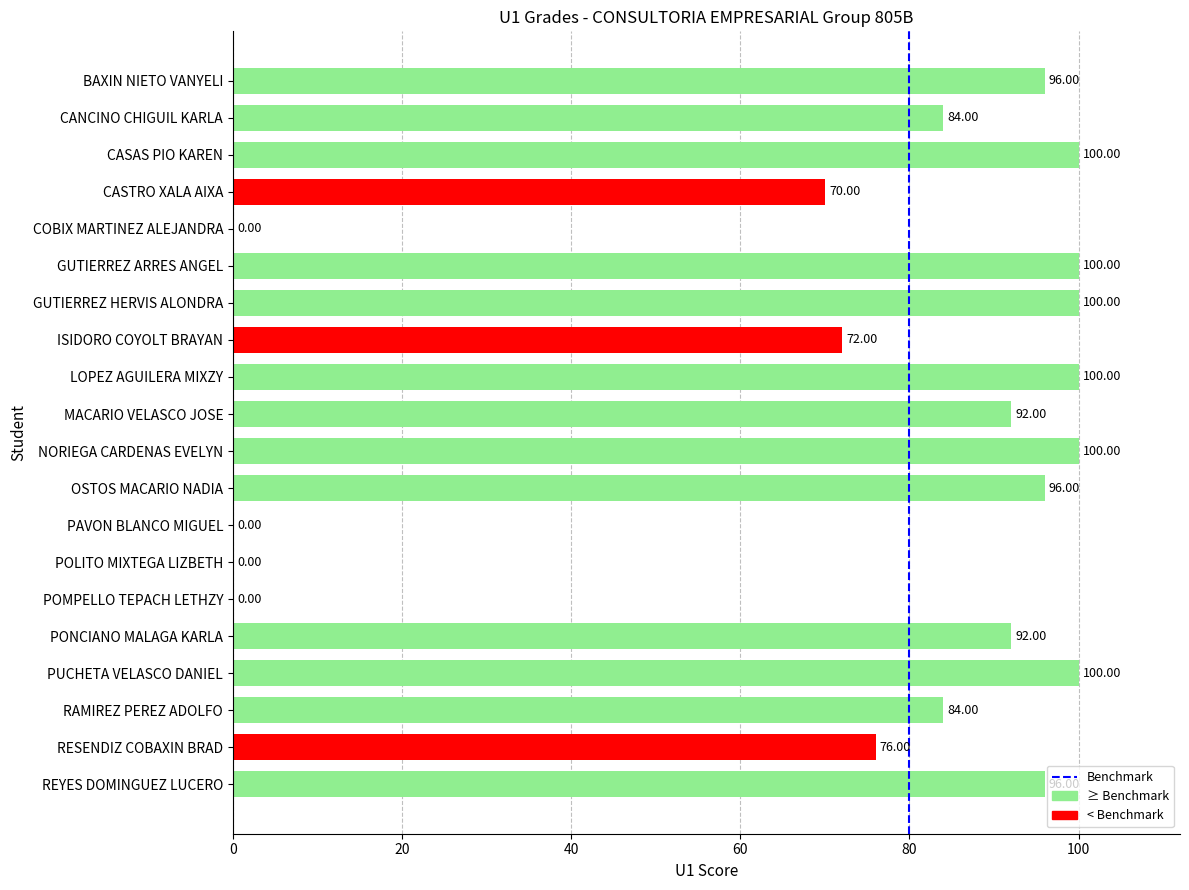

Where is the data nearest to the value 50?

CASTRO XALA AIXA